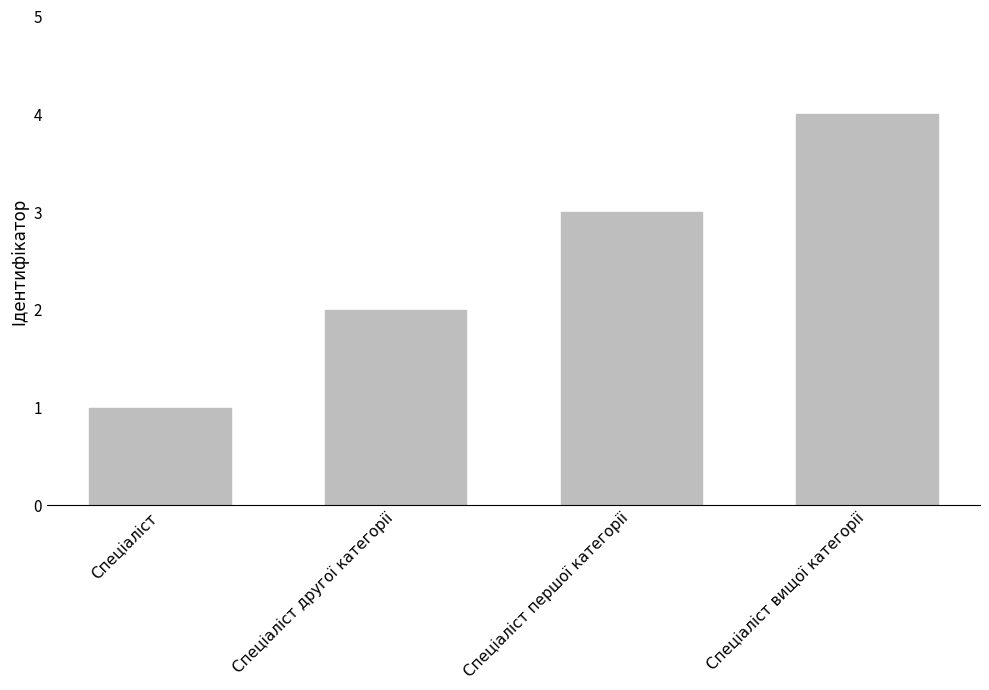

List the labels in order of value, smallest first.

Спеціаліст, Спеціаліст другої категорії, Спеціаліст першої категорії, Спеціаліст вищої категорії